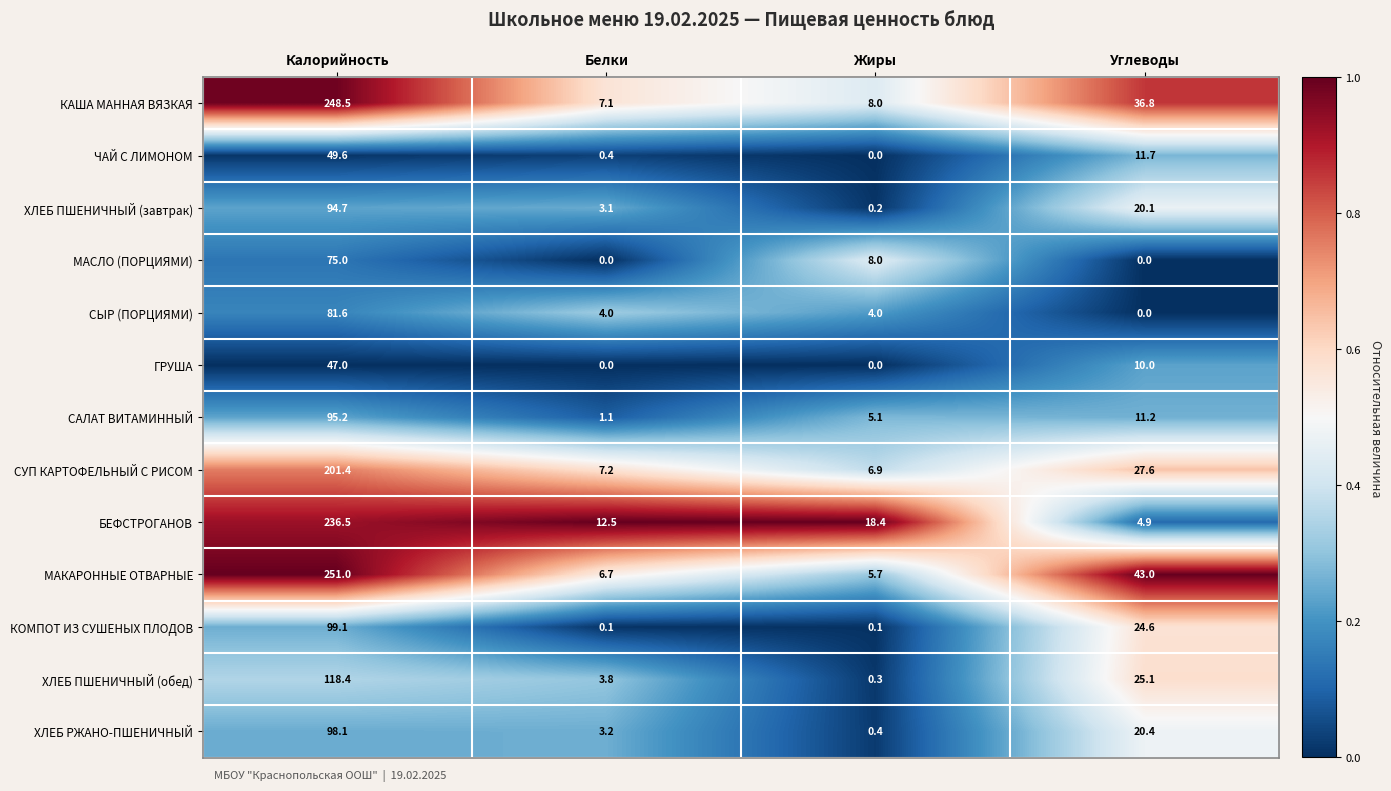

At Калорийность, list the series in order from smallest to largest.

ГРУША, ЧАЙ С ЛИМОНОМ, МАСЛО (ПОРЦИЯМИ), СЫР (ПОРЦИЯМИ), ХЛЕБ ПШЕНИЧНЫЙ (завтрак), САЛАТ ВИТАМИННЫЙ, ХЛЕБ РЖАНО-ПШЕНИЧНЫЙ, КОМПОТ ИЗ СУШЕНЫХ ПЛОДОВ, ХЛЕБ ПШЕНИЧНЫЙ (обед), СУП КАРТОФЕЛЬНЫЙ С РИСОМ, БЕФСТРОГАНОВ, КАША МАННАЯ ВЯЗКАЯ, МАКАРОННЫЕ ОТВАРНЫЕ